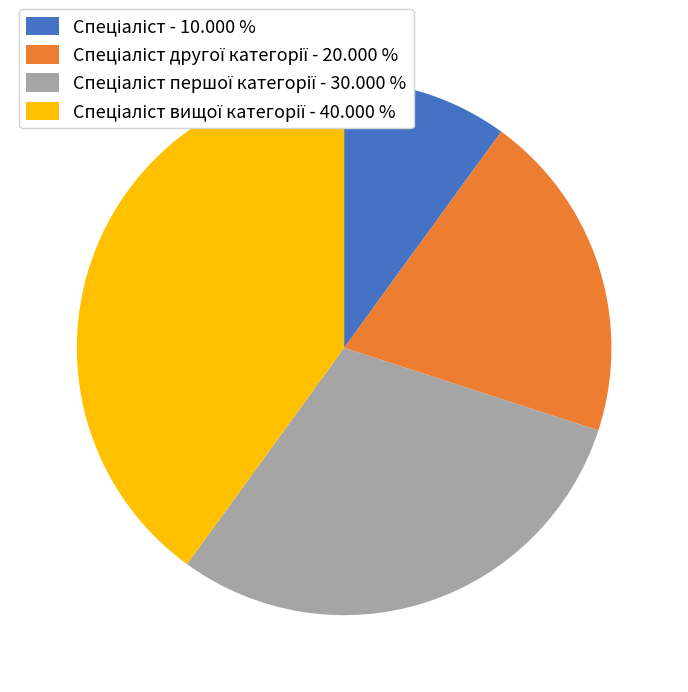

Is there a majority slice in this chart?

No